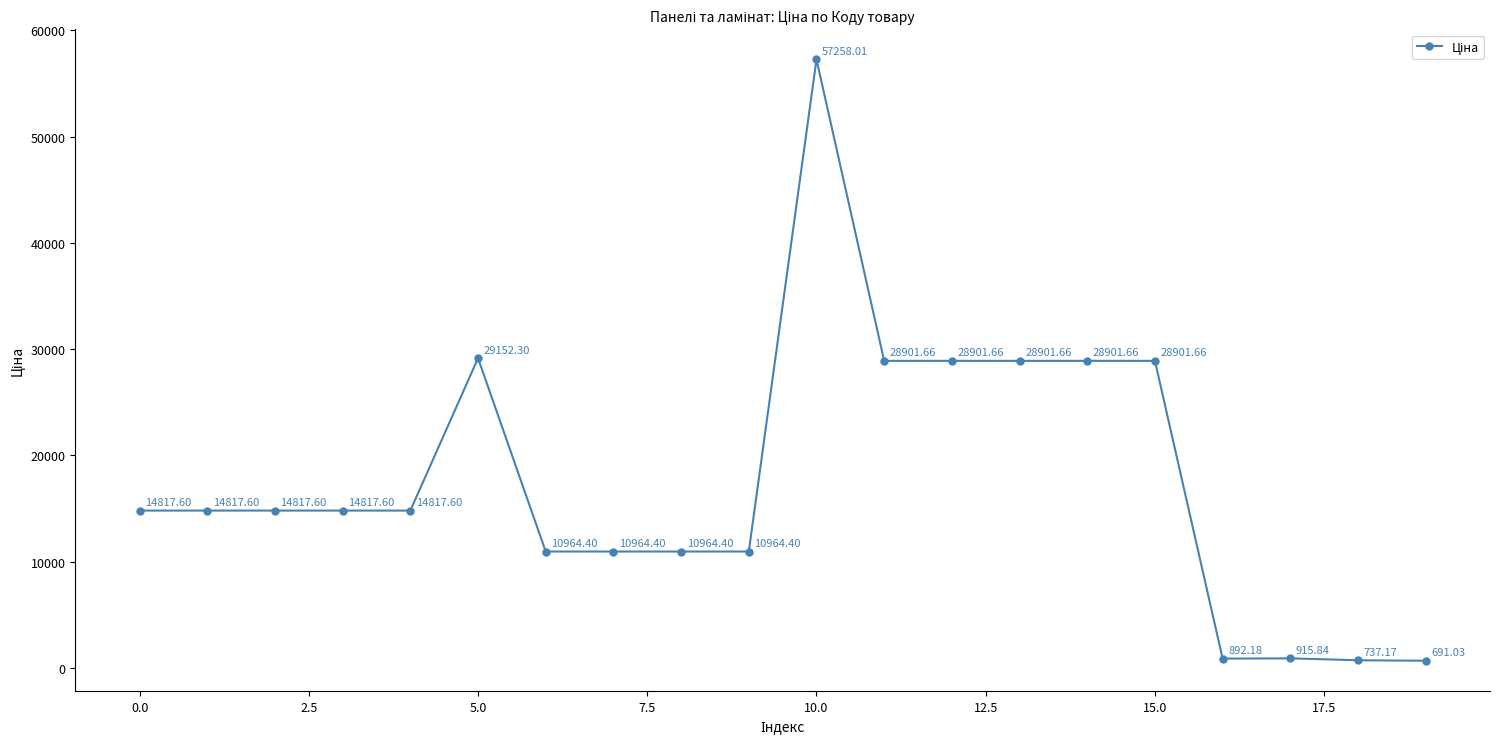

What is the difference between the maximum and minimum values?

56567.0